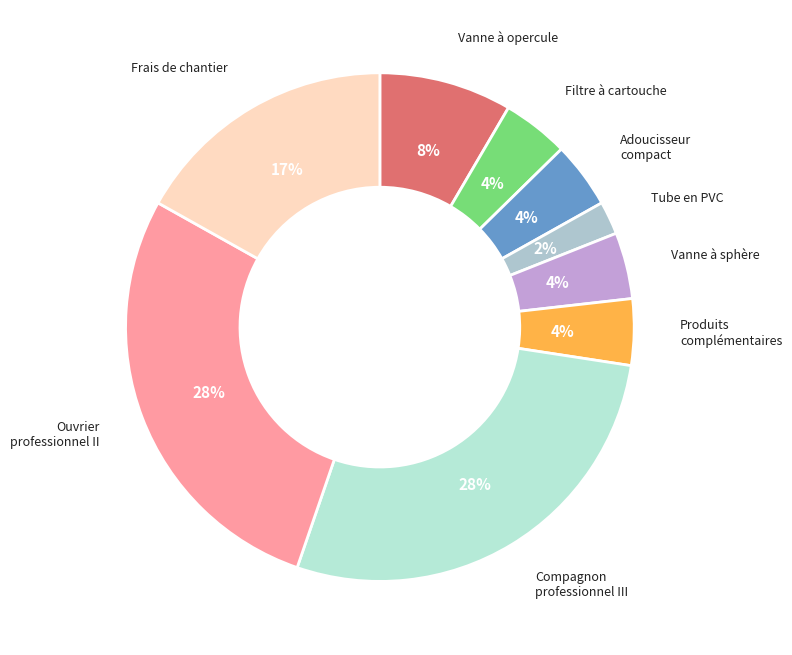

Combined, do Filtre à cartouche and Produits complémentaires account for over 50%?

No